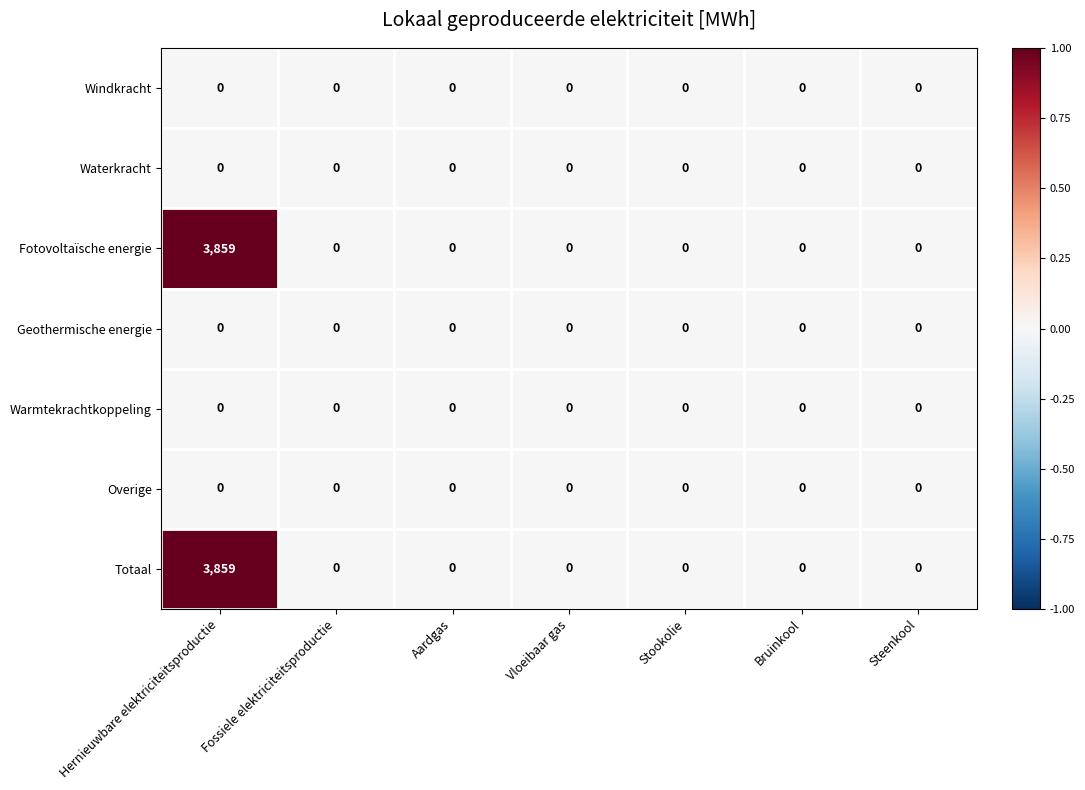

What is the difference between the maximum and second lowest values in the Fotovoltaïsche energie series?

3859